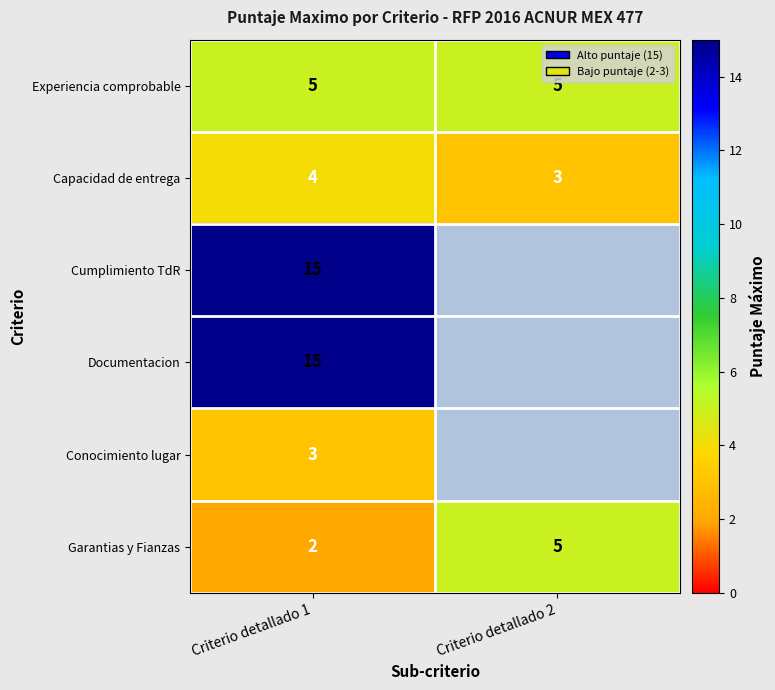

What is the difference between the Garantias y Fianzas values at Criterio detallado 2 and Criterio detallado 1?

3